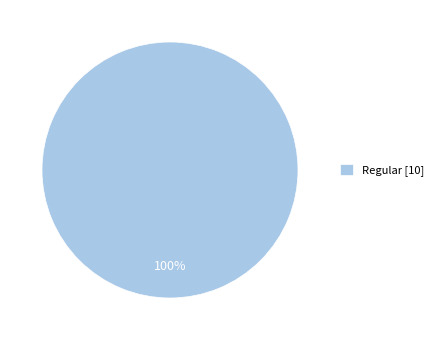

The Regular [10] slice represents 100% of the pie. True or false?

True